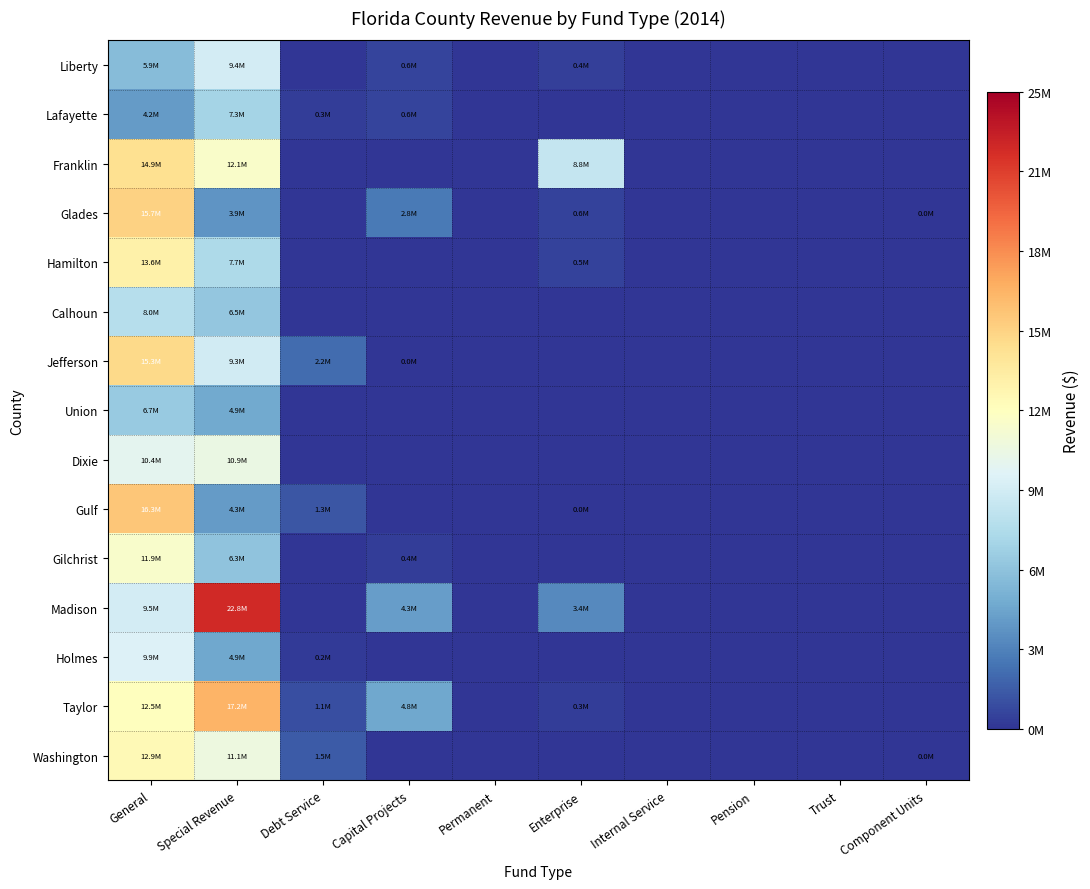

Between Trust and Permanent, which is larger?

Trust